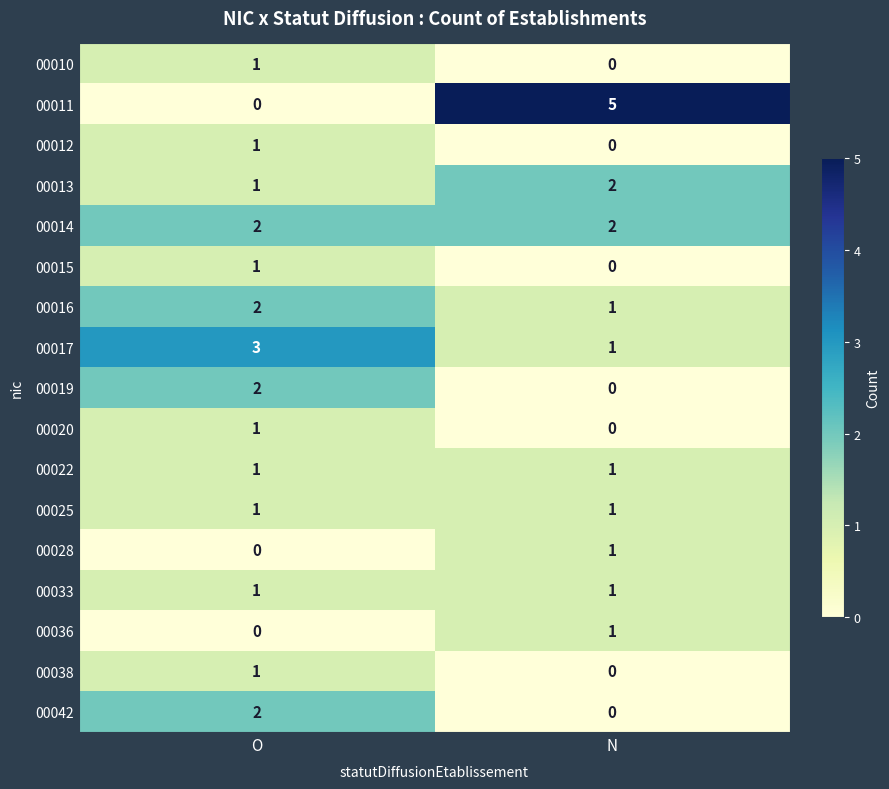

Which label corresponds to the largest value in the chart?

N